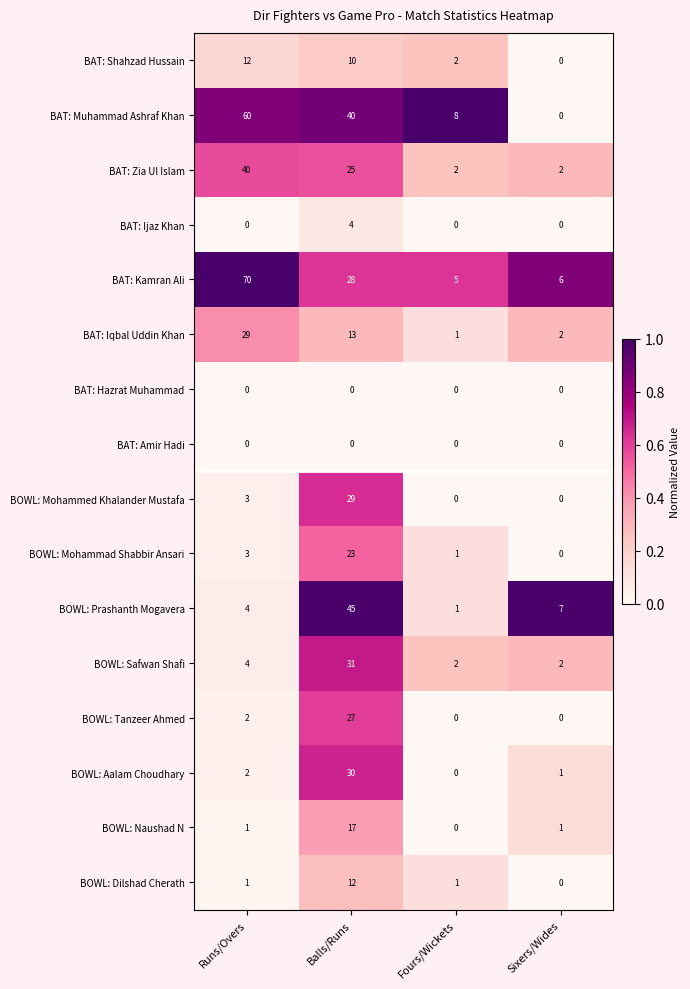

Is the value of BOWL: Aalam Choudhary at Balls/Runs greater than the value of BAT: Zia Ul Islam at Fours/Wickets?

Yes